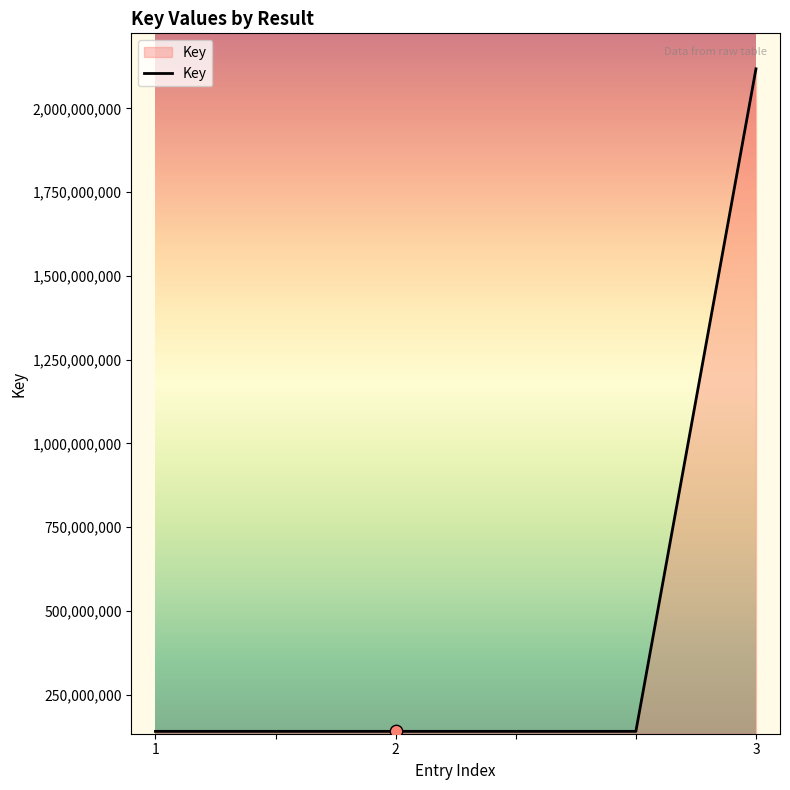

What is the average value?

470494654